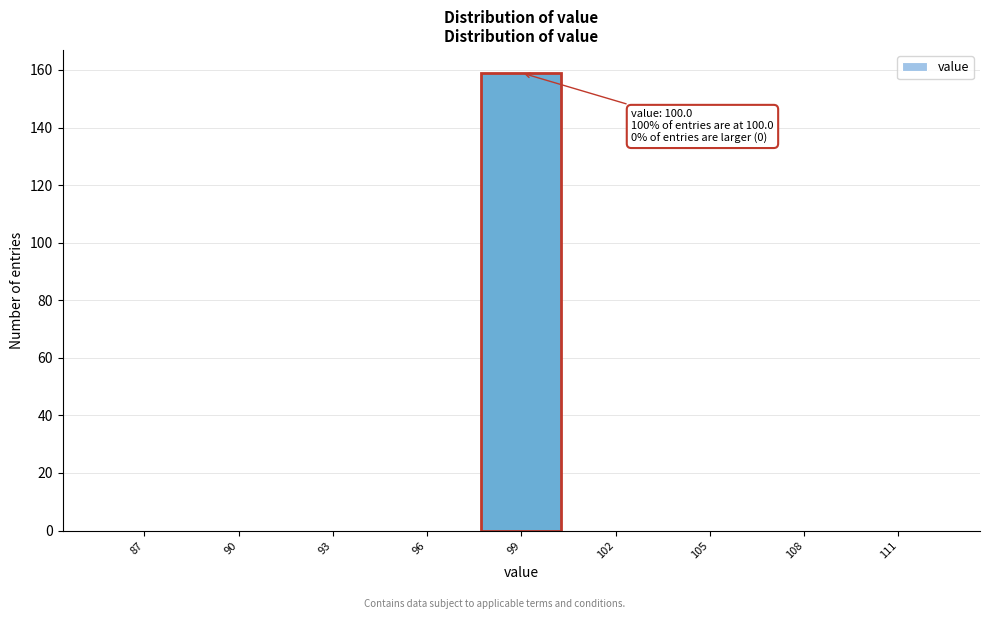

Reading right to left, transcribe all the data shown in this chart.

111=0	108=0	105=0	102=0	99=159	96=0	93=0	90=0	87=0